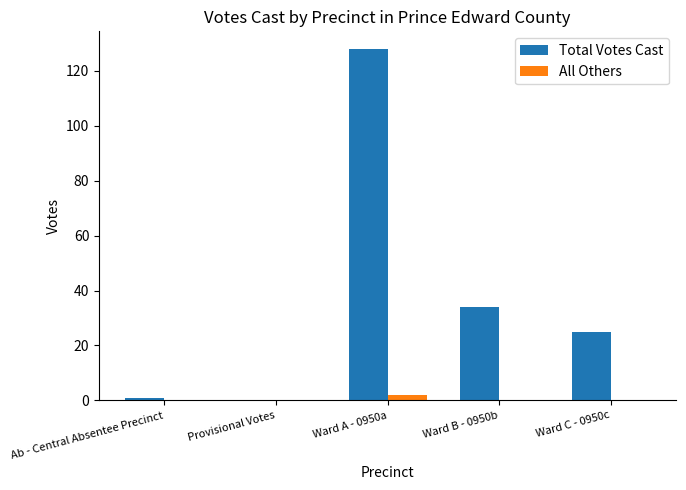

Which series changed the most between Ward A - 0950a and Ward B - 0950b?

Total Votes Cast